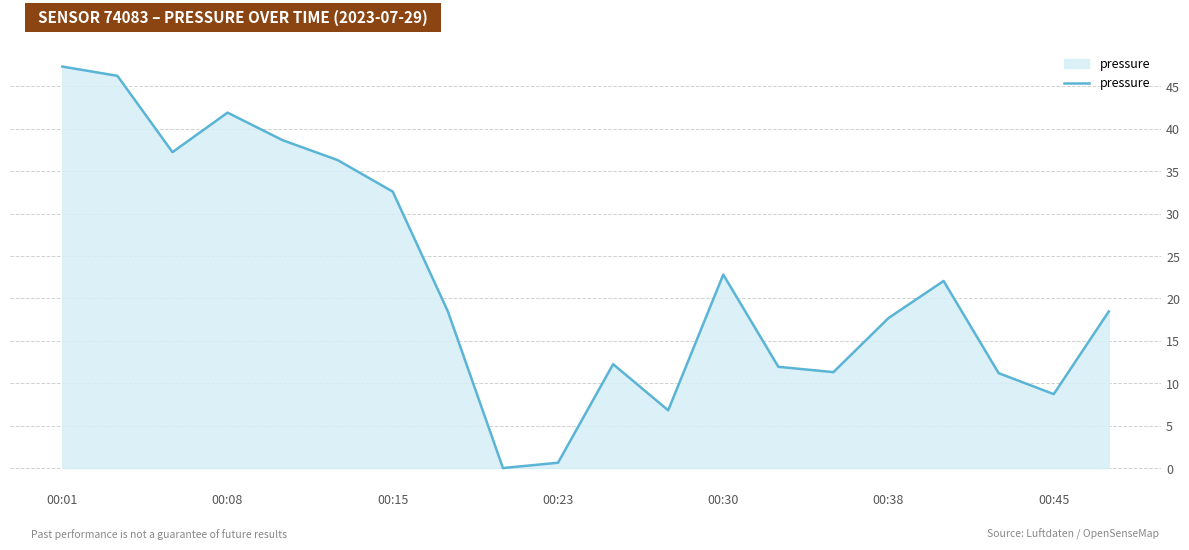

What is the sum of all values?

442.7